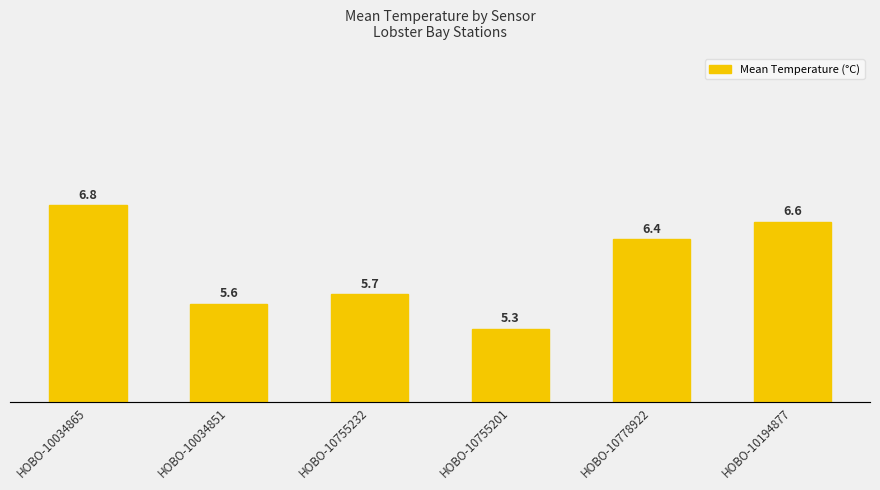

True or false: the data shows 2.2 at HOBO-10755232.

False